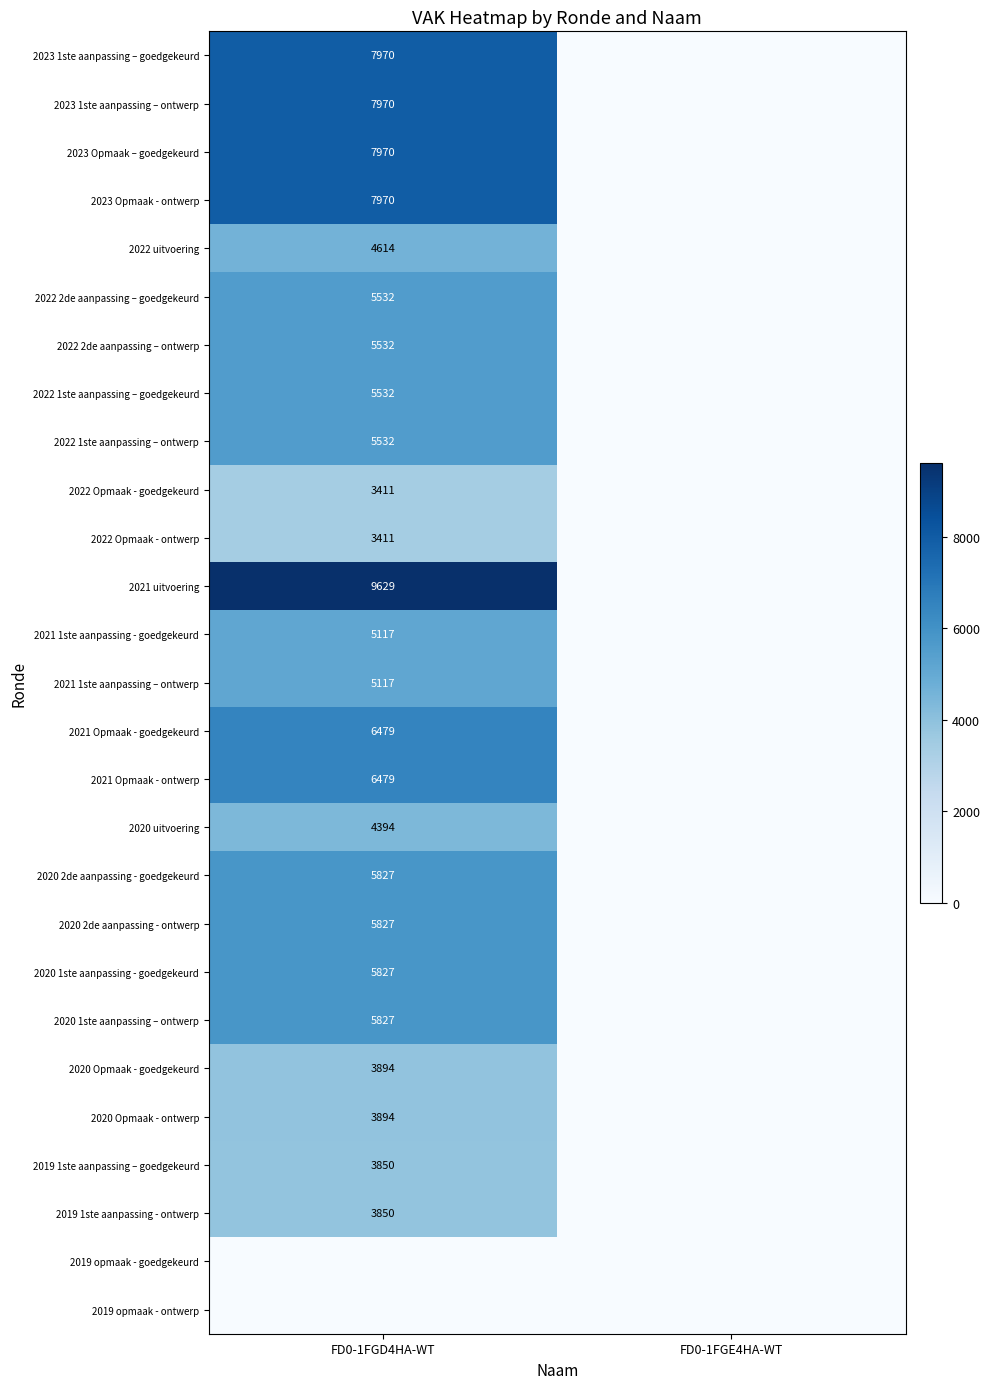

Is it true that 2020 1ste aanpassing – ontwerp equals 7639 at FD0-1FGD4HA-WT?

False